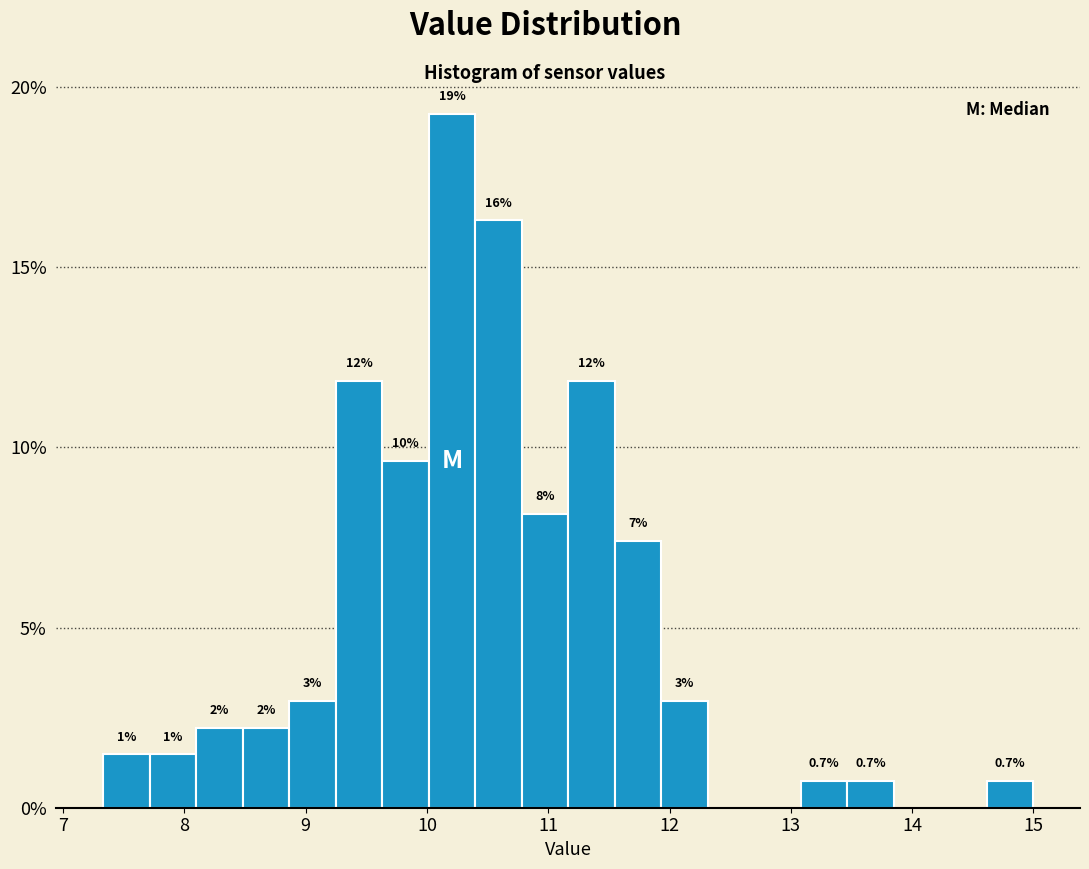

Around what value on the x-axis is the tallest bar? Give the approximate position of its centre, as read against the axis.

10.2